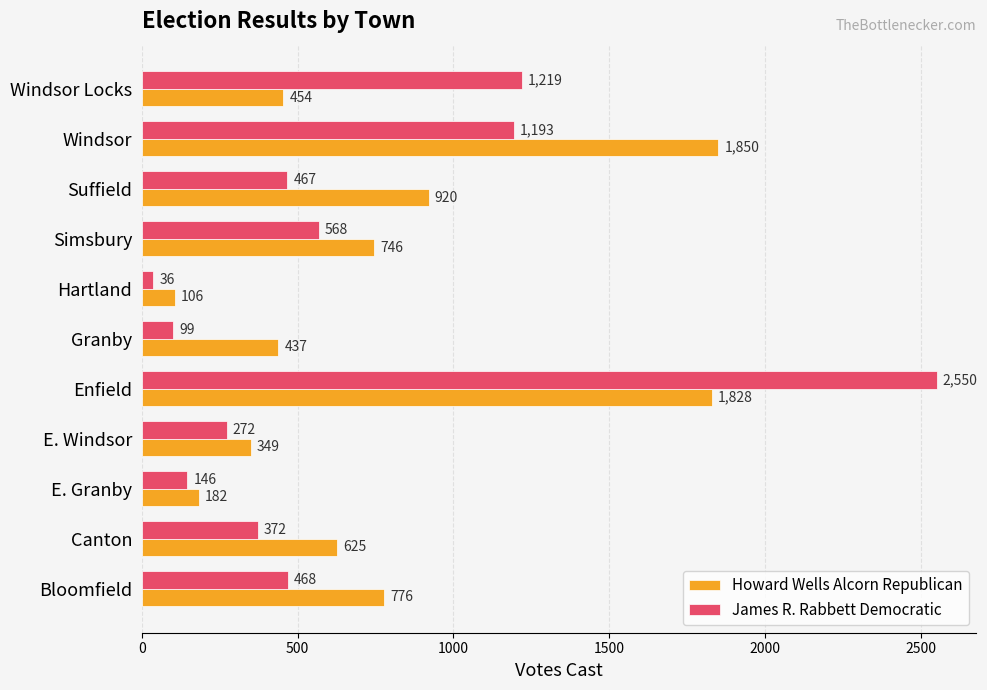

Is it true that Howard Wells Alcorn Republican equals 261 at Windsor Locks?

False